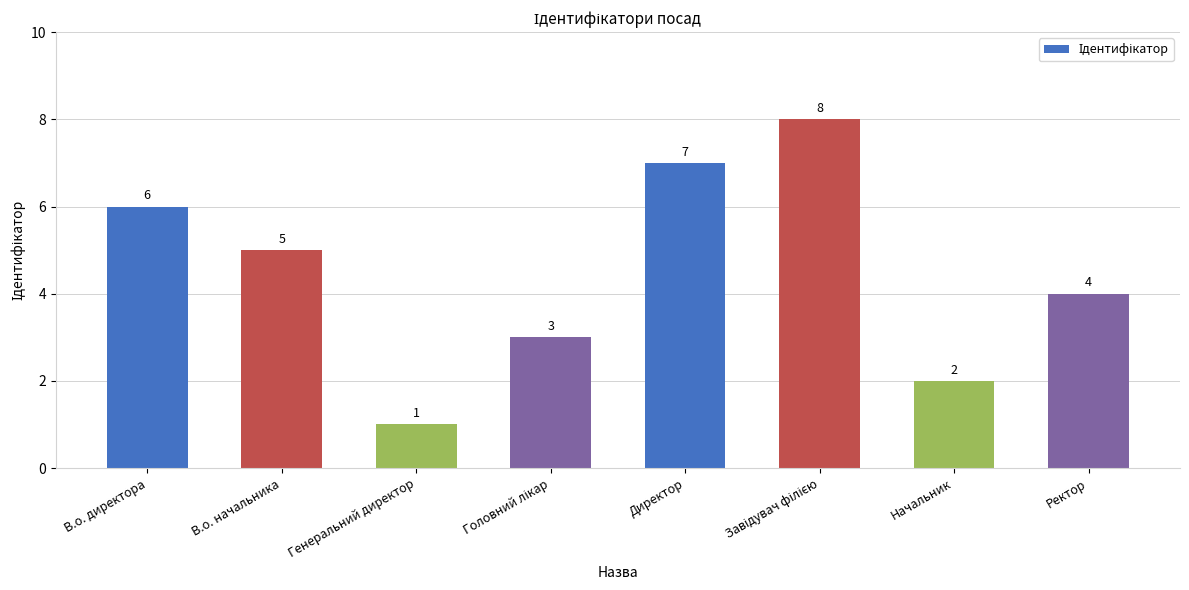

What is the value of the 5th bar from the left?

7